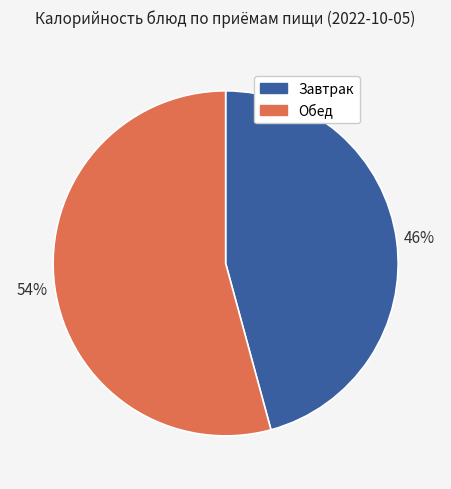

How many slices are in this pie chart?

2